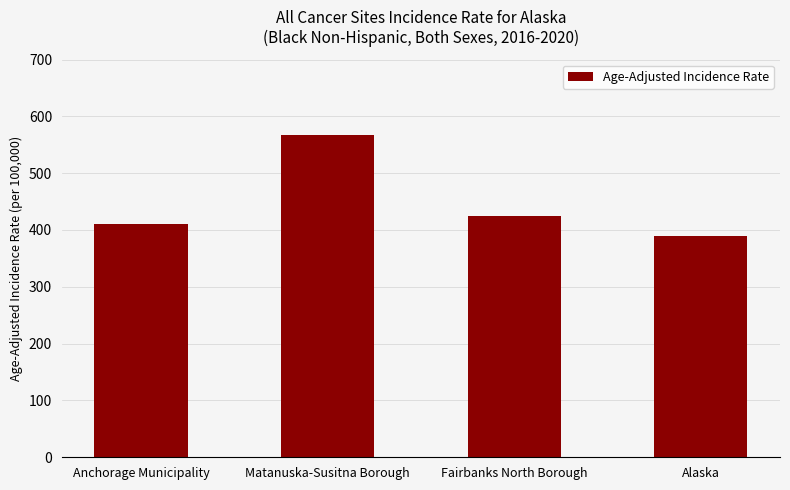

List the labels in order of value, largest first.

Matanuska-Susitna Borough, Fairbanks North Borough, Anchorage Municipality, Alaska